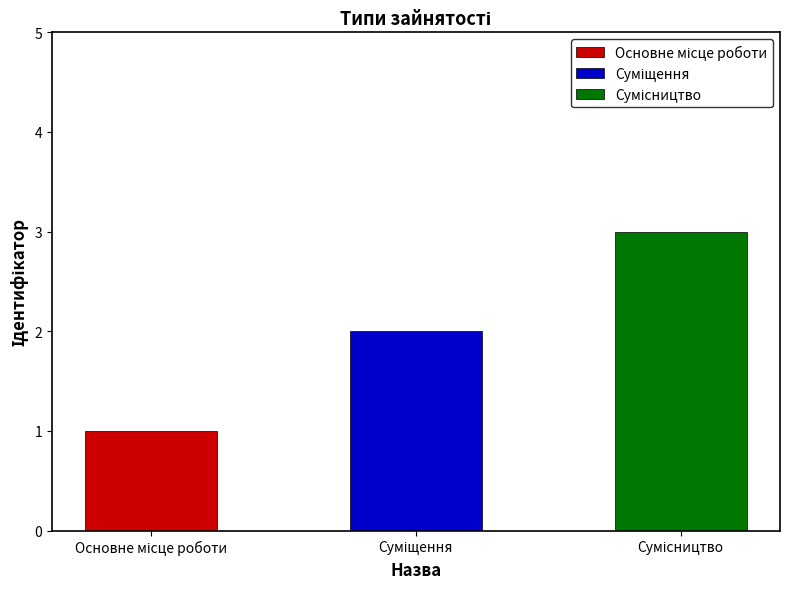

What is the change in value from Суміщення to Сумісництво?

+1